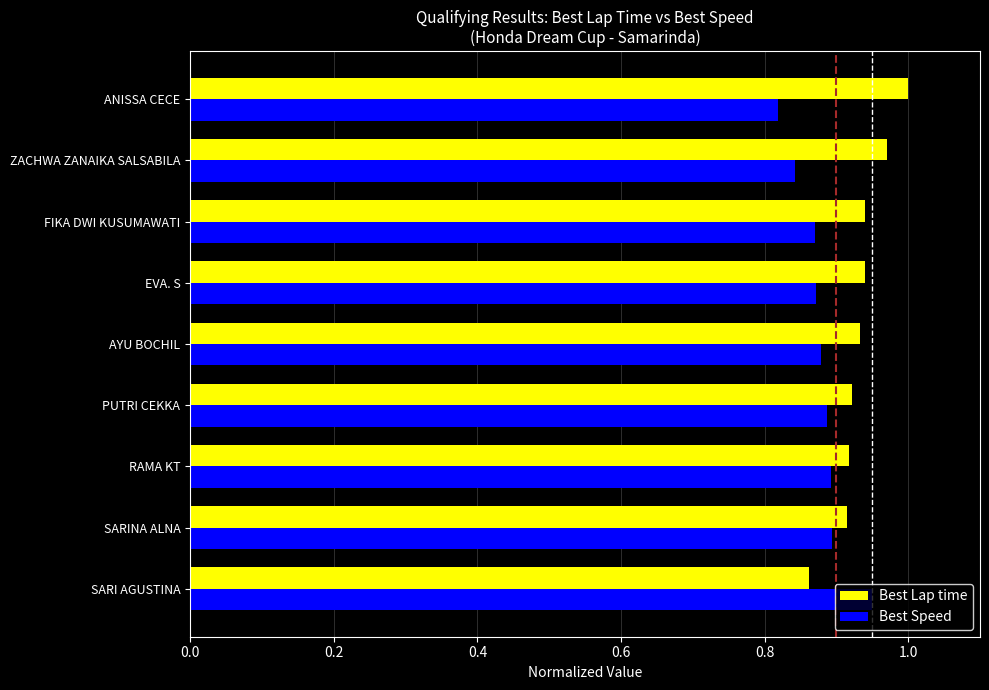

What is the total value across all series at SARINA ALNA?

1.8